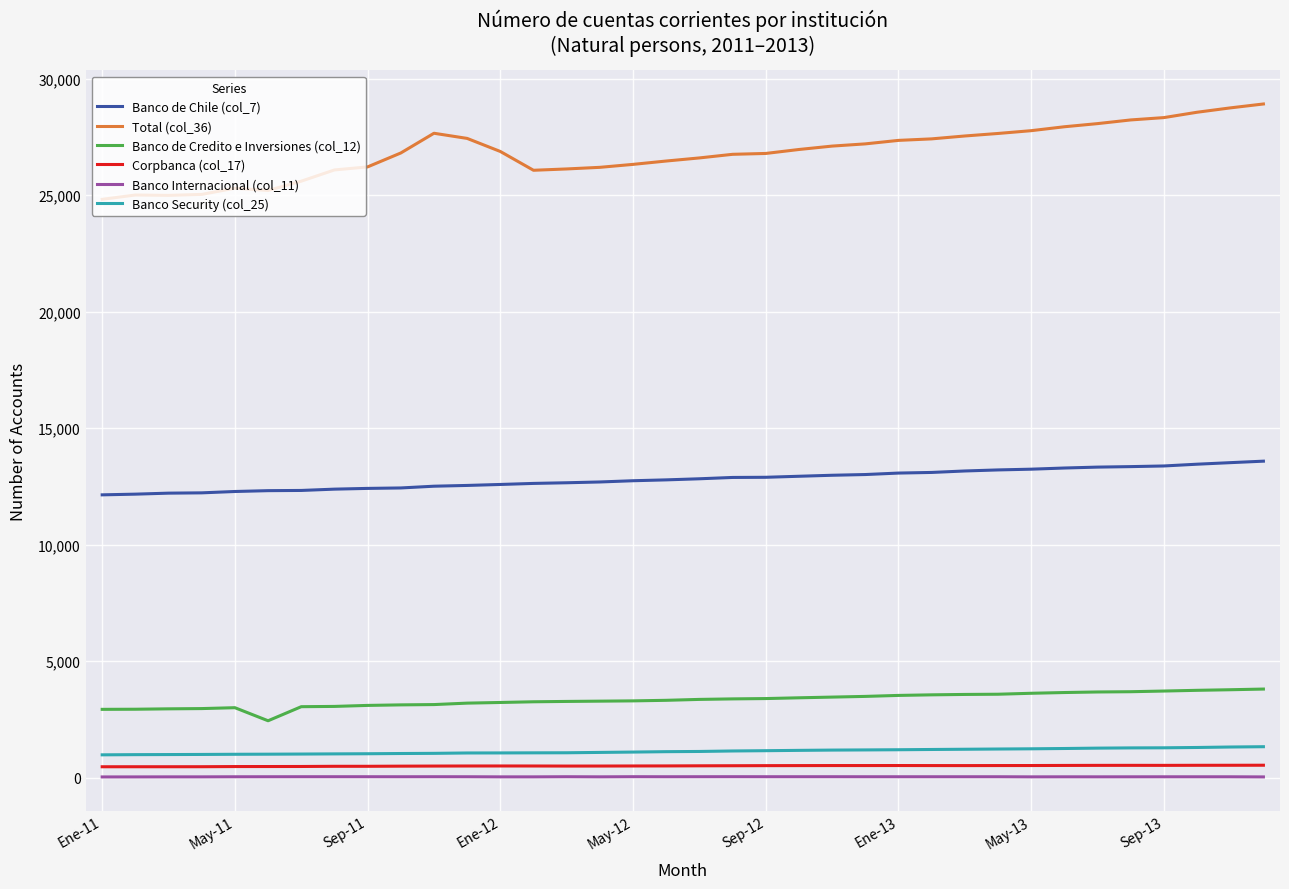

In Banco de Credito e Inversiones (col_12), how many points are higher than both neighbors (excluding endpoints)?

1